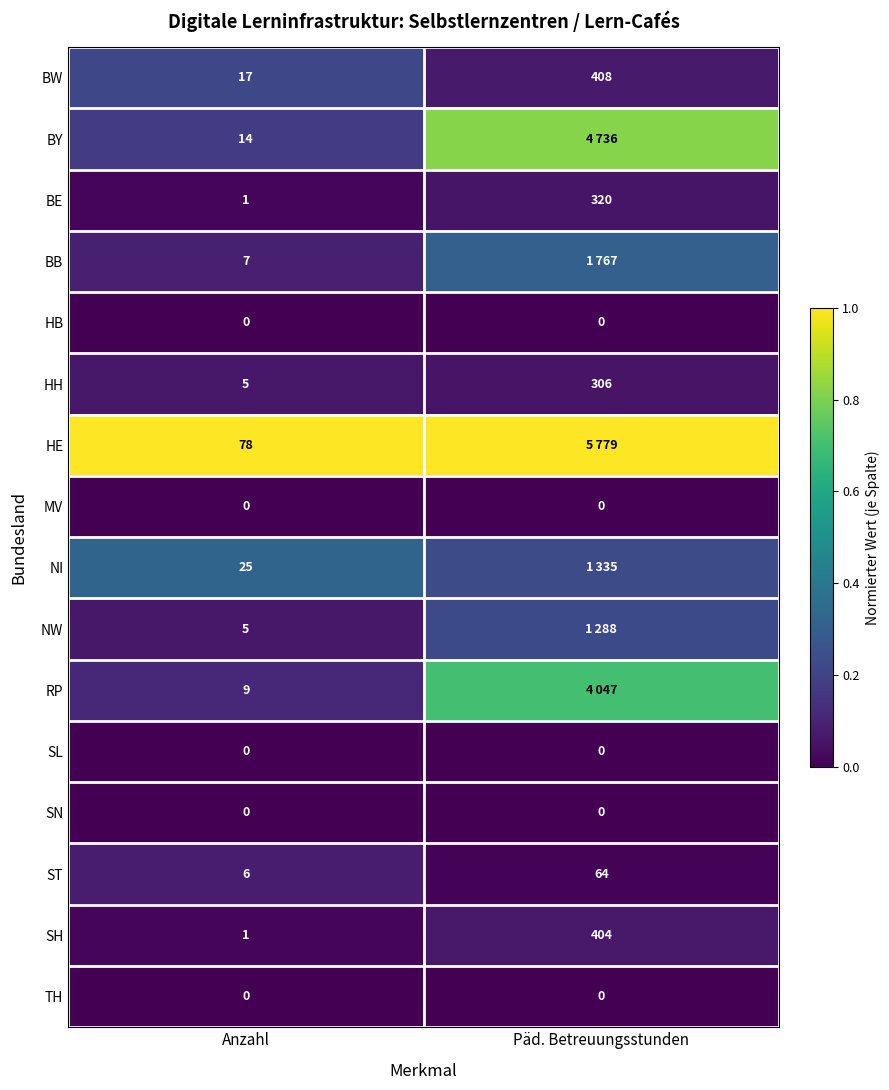

At how many categories does at least one series exceed 0?

2